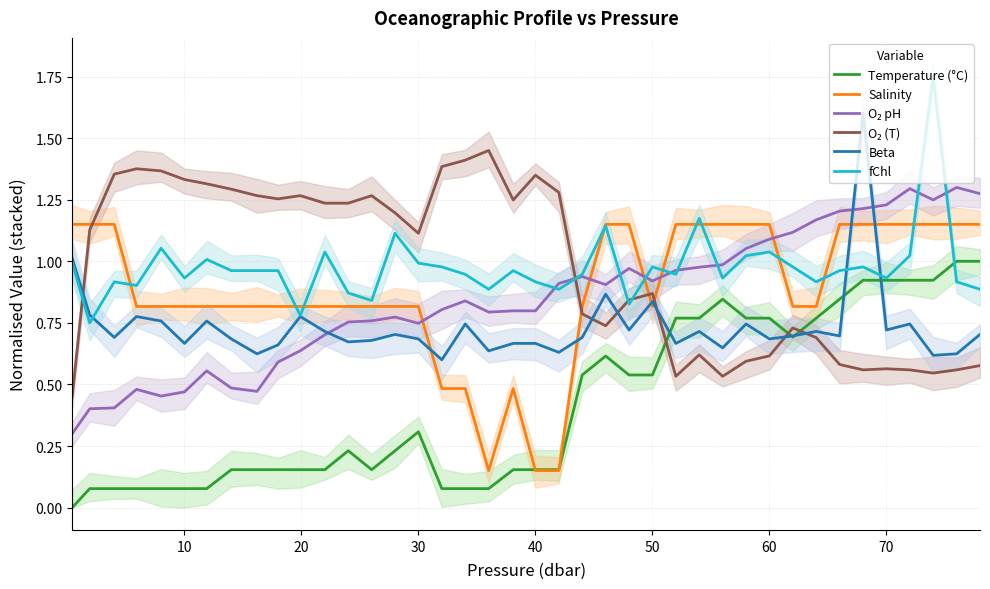

How many distinct data groups are displayed?

6